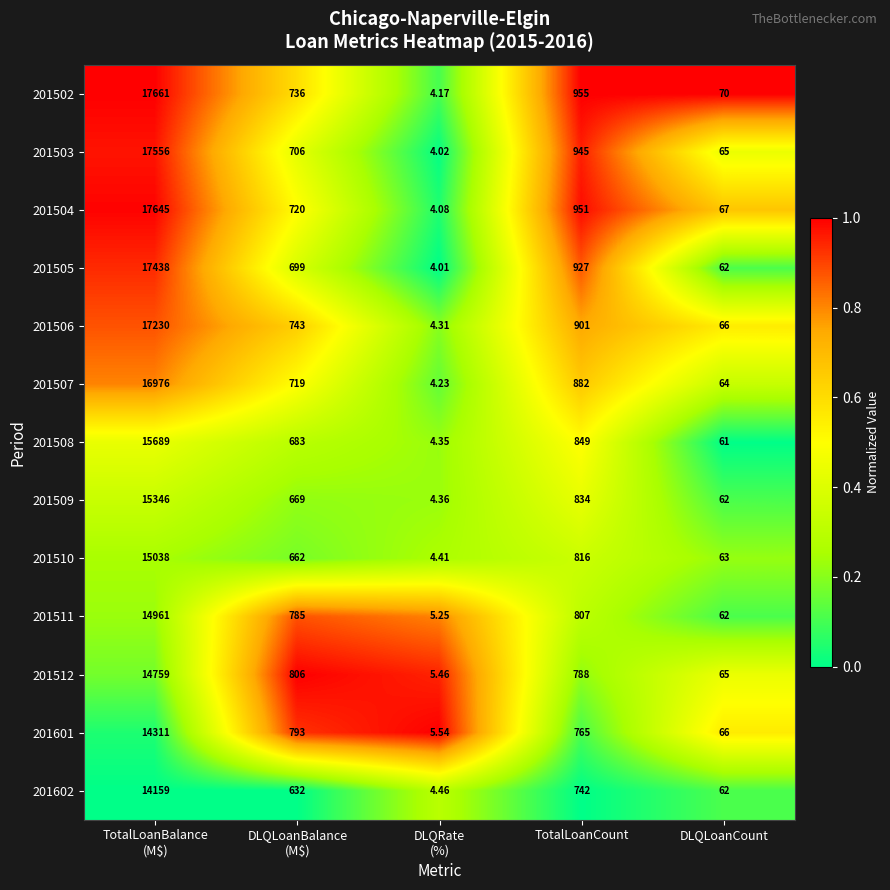

Which series has the largest total across all categories?

201502